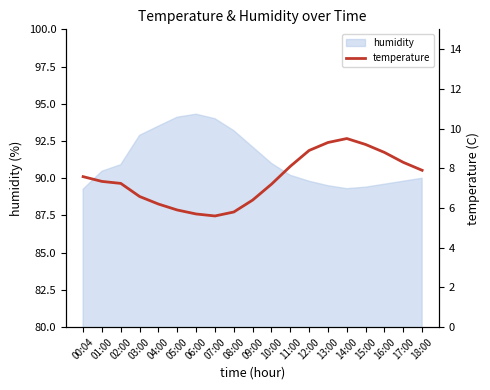

How many data points does each series have?

19